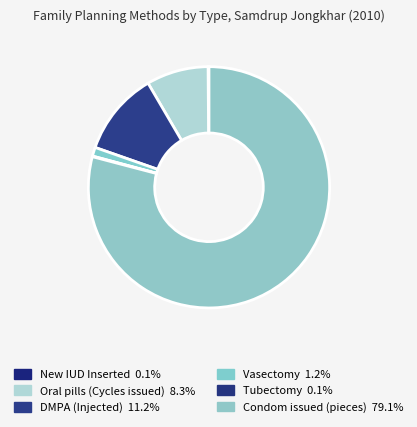

What percentage is the Condom issued (pieces) slice, to the nearest percent?

79%